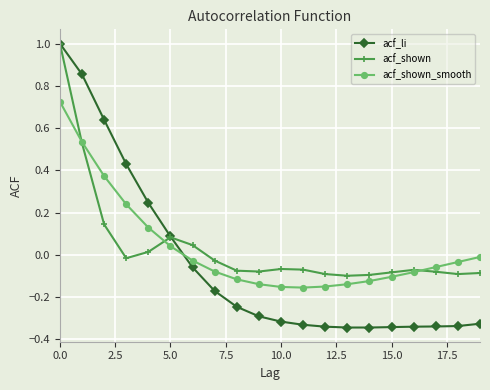

In acf_shown_smooth, how many points are lower than both neighbors (excluding endpoints)?

1